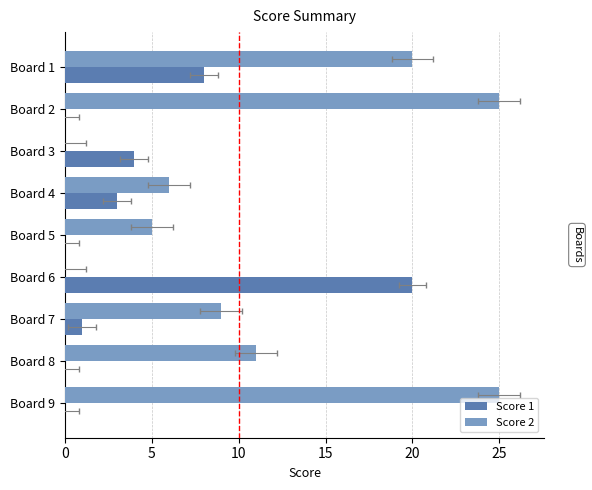

Reading right to left, what are all the values shown in this chart?

Score 1: 0	0	1	20	0	3	4	0	8
Score 2: 25	11	9	0	5	6	0	25	20